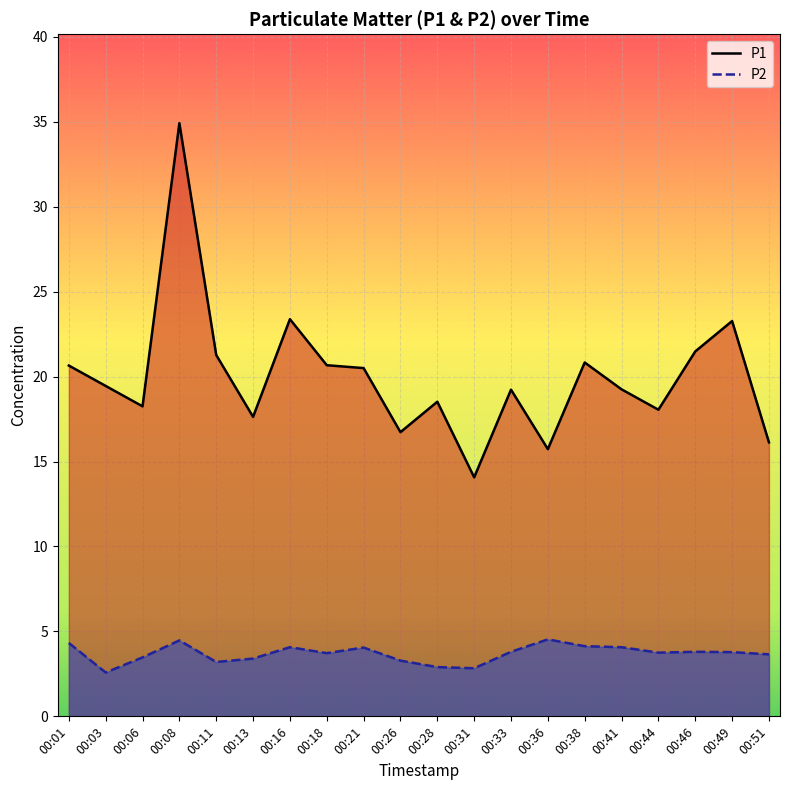

Reading left to right, list all the values displayed in this chart.

P1: 00:01=20.6	00:03=19.4	00:06=18.2	00:08=34.9	00:11=21.3	00:13=17.6	00:16=23.4	00:18=20.7	00:21=20.5	00:26=16.7	00:28=18.5	00:31=14.1	00:33=19.2	00:36=15.7	00:38=20.8	00:41=19.2	00:44=18.1	00:46=21.5	00:49=23.3	00:51=16.1
P2: 00:01=4.3	00:03=2.6	00:06=3.5	00:08=4.5	00:11=3.2	00:13=3.4	00:16=4.1	00:18=3.7	00:21=4.0	00:26=3.3	00:28=2.9	00:31=2.8	00:33=3.8	00:36=4.5	00:38=4.1	00:41=4.1	00:44=3.8	00:46=3.8	00:49=3.8	00:51=3.6